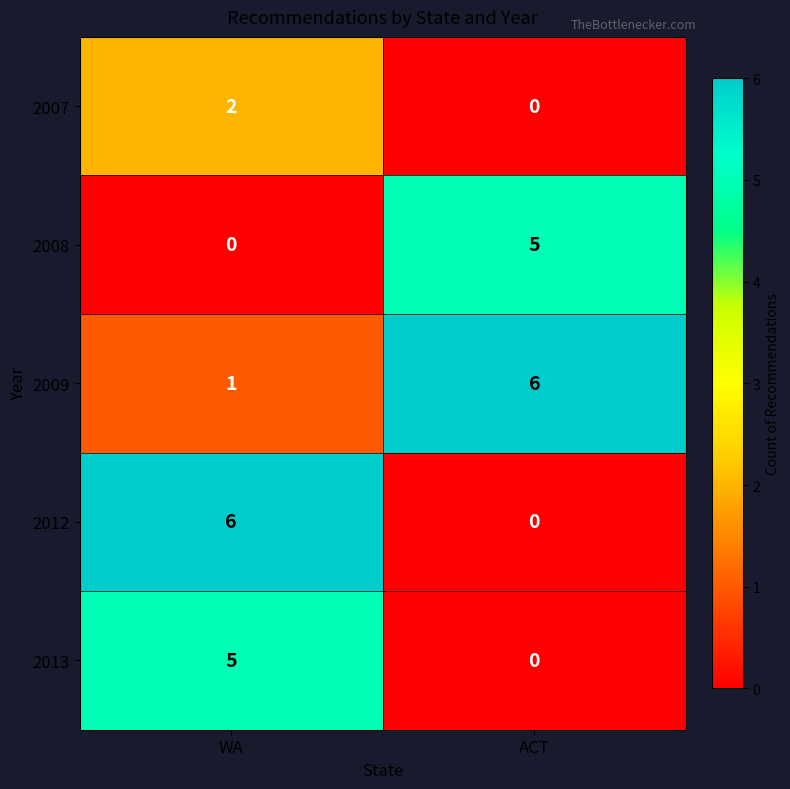

At WA, list the series in order from smallest to largest.

2008, 2009, 2007, 2013, 2012